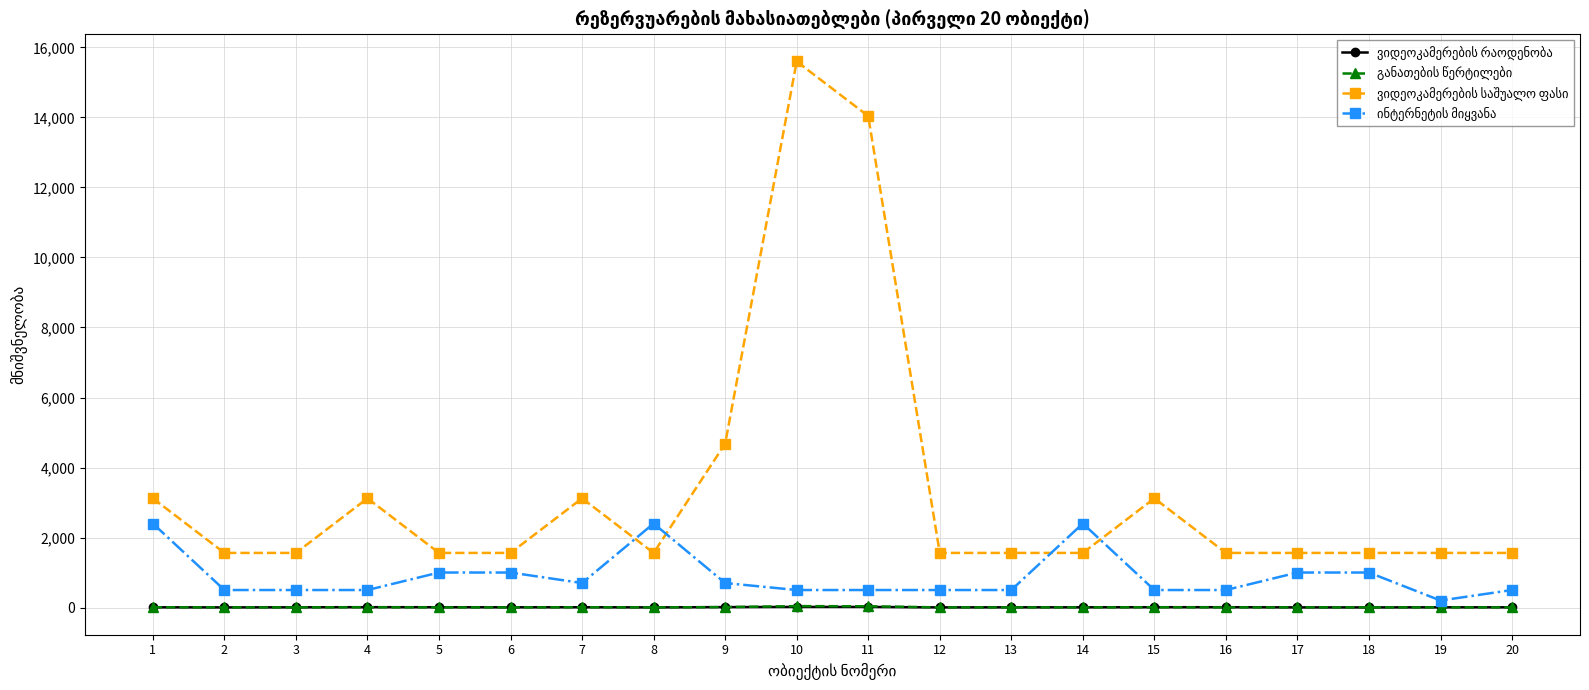

What is the greatest value displayed?

15600